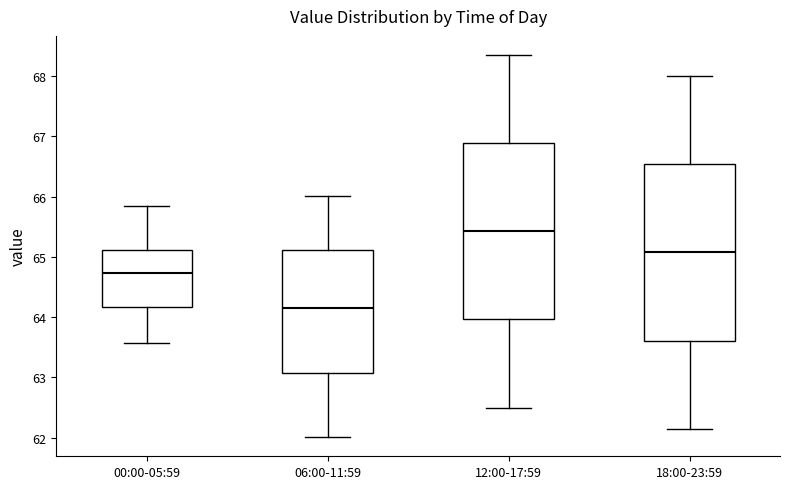

Which box's median line is the lowest?

06:00-11:59